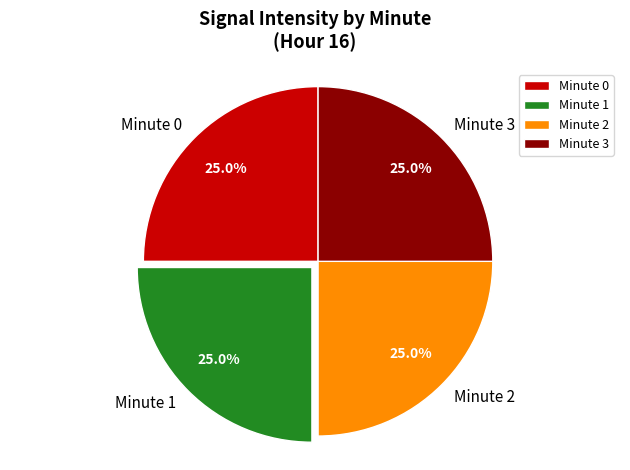

How many slices are in this pie chart?

4